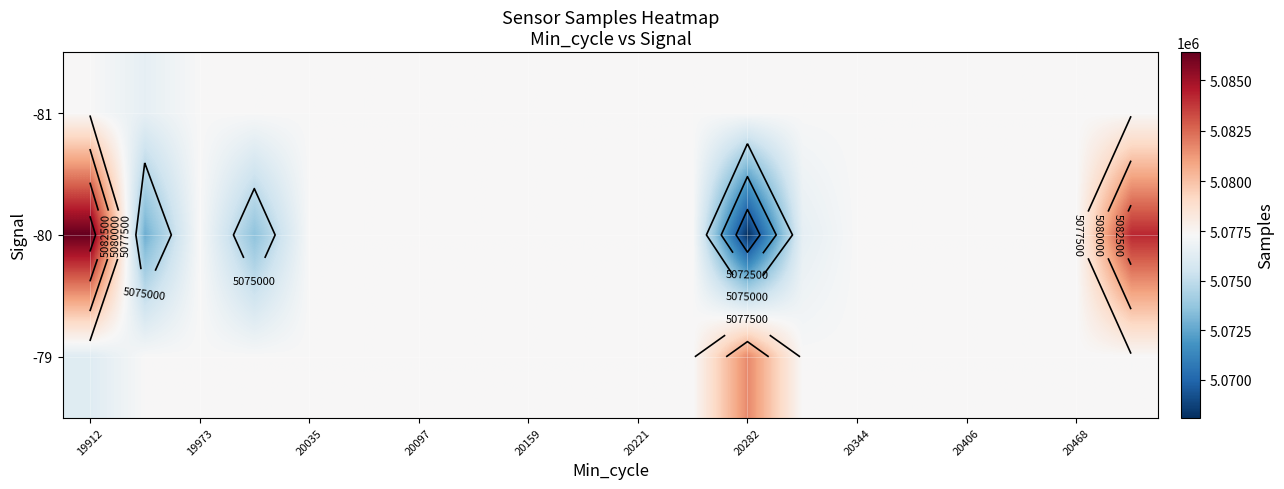

What value does the -81 series have at 20097?

5077323.7